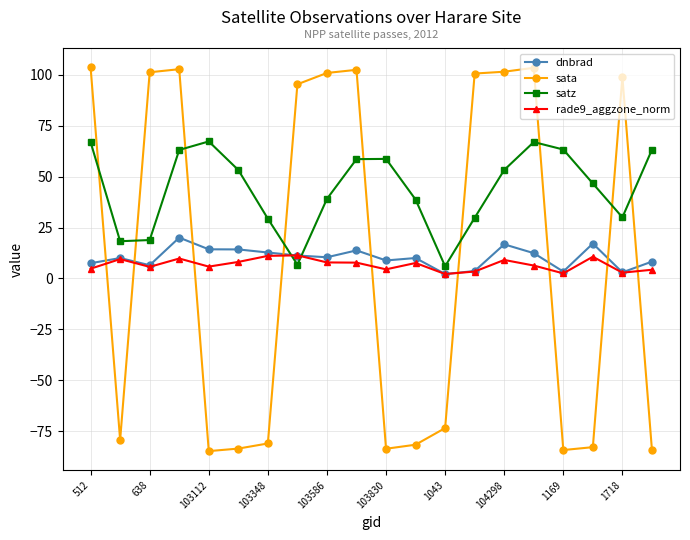

What are all the series names shown in the legend?

dnbrad, sata, satz, rade9_aggzone_norm